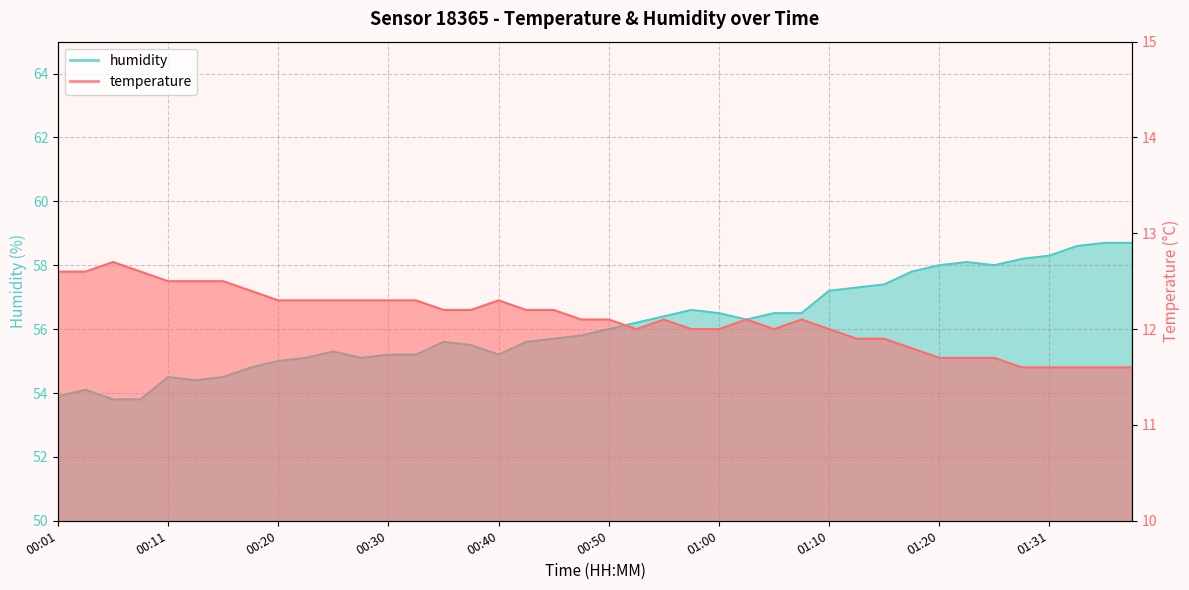

What is the total value across all series at 00:23?

67.4